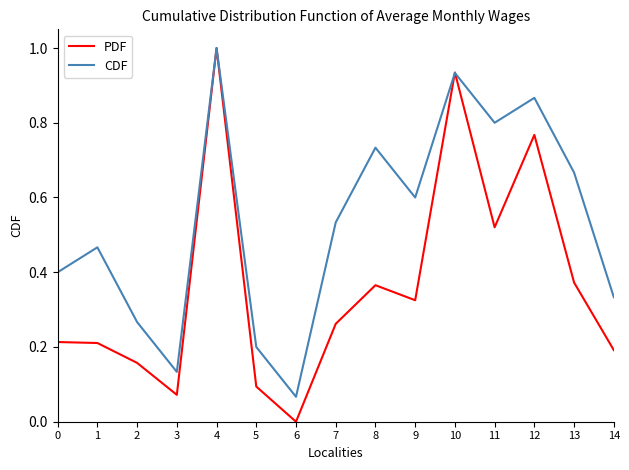

Rank the categories by CDF value from highest to lowest.

4, 10, 12, 11, 8, 13, 9, 7, 1, 0, 14, 2, 5, 3, 6